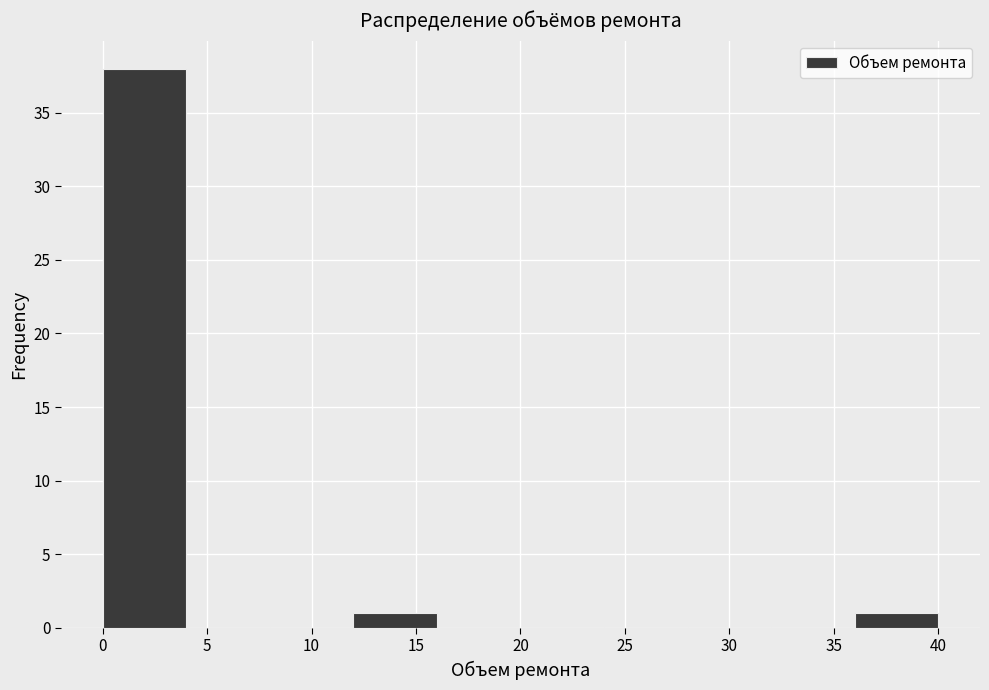

Over which range of the x-axis is the bar tallest?

0 to 4